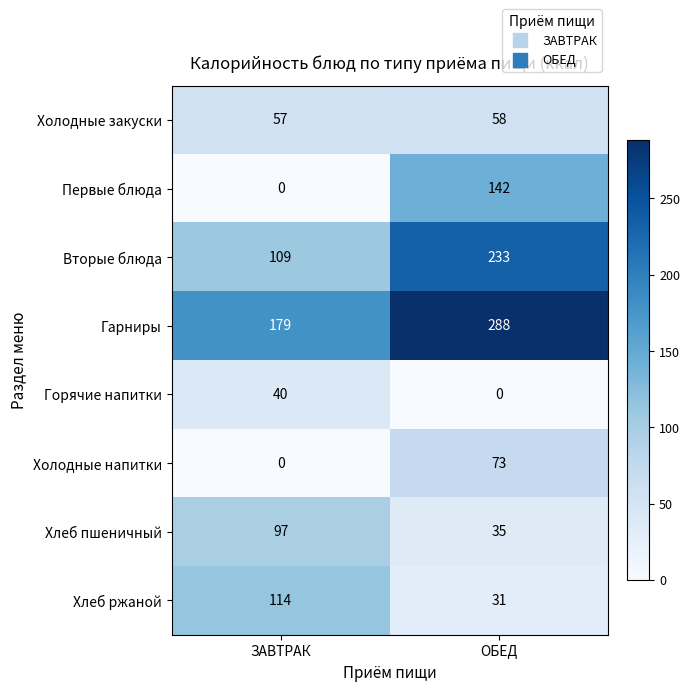

What is the greatest value displayed?

288